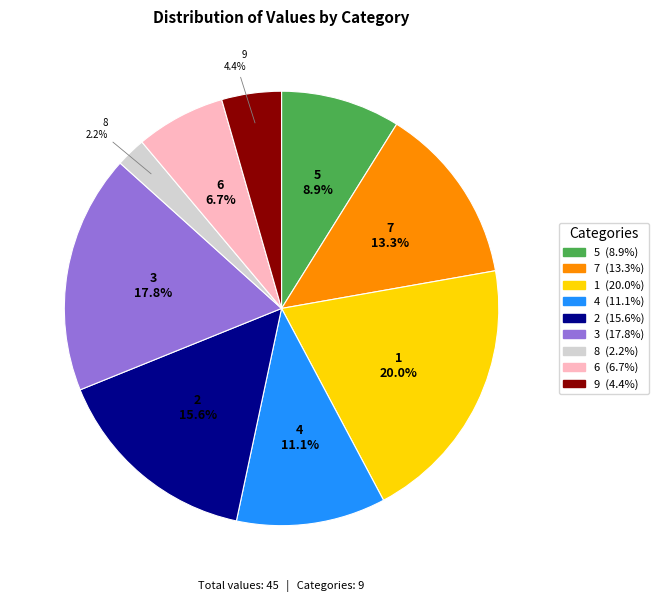

To the nearest percent, what portion does 4 represent?

11%